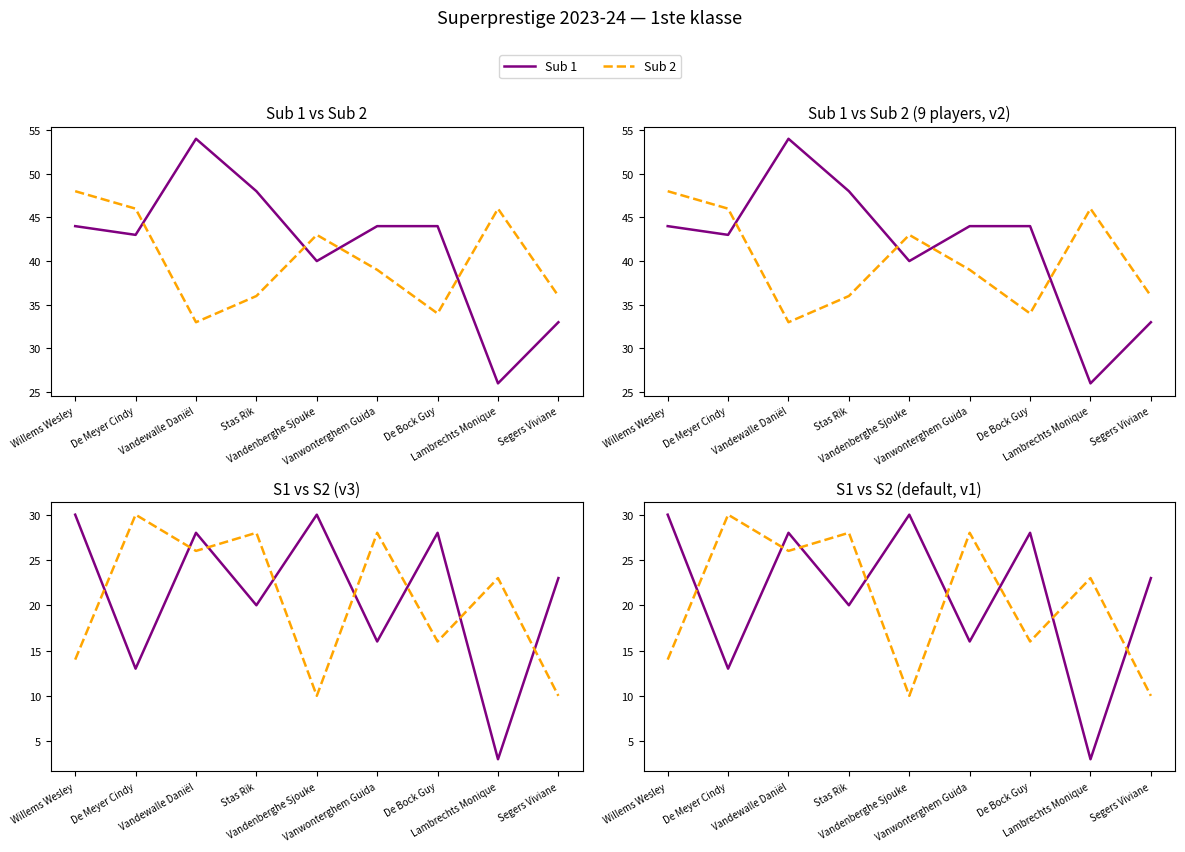

Is the value of Sub 1 at Willems Wesley greater than the value of S1 at Vandewalle Daniël?

Yes